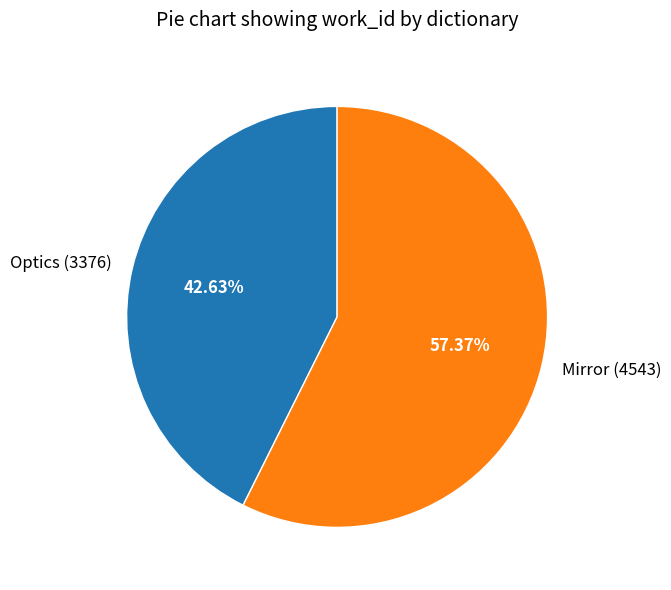

Which category has the smallest portion of the pie?

Optics